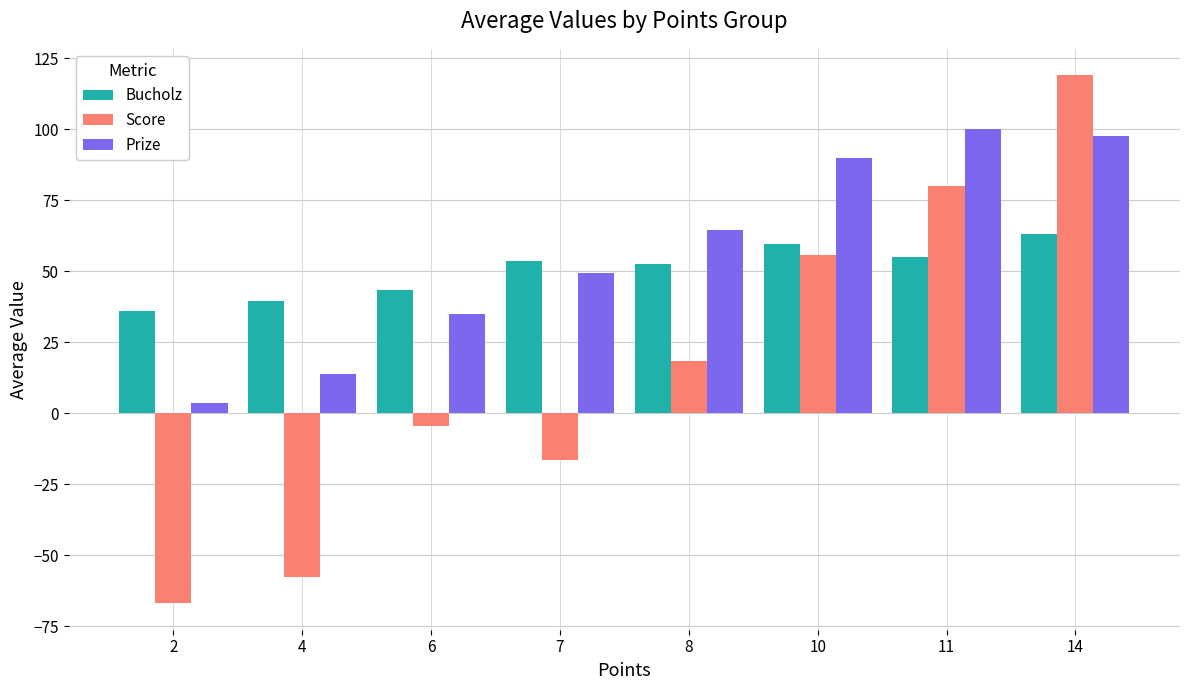

What is the value of the Prize bar at the 1st from the left?

3.5